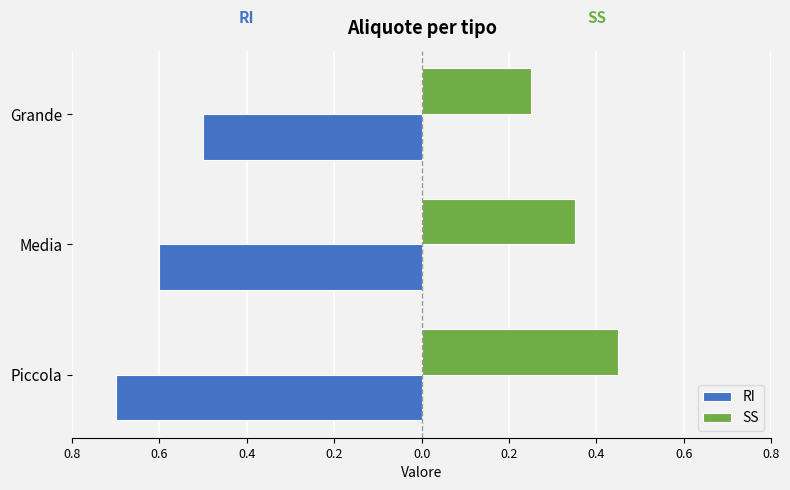

What are all the series names shown in the legend?

RI, SS